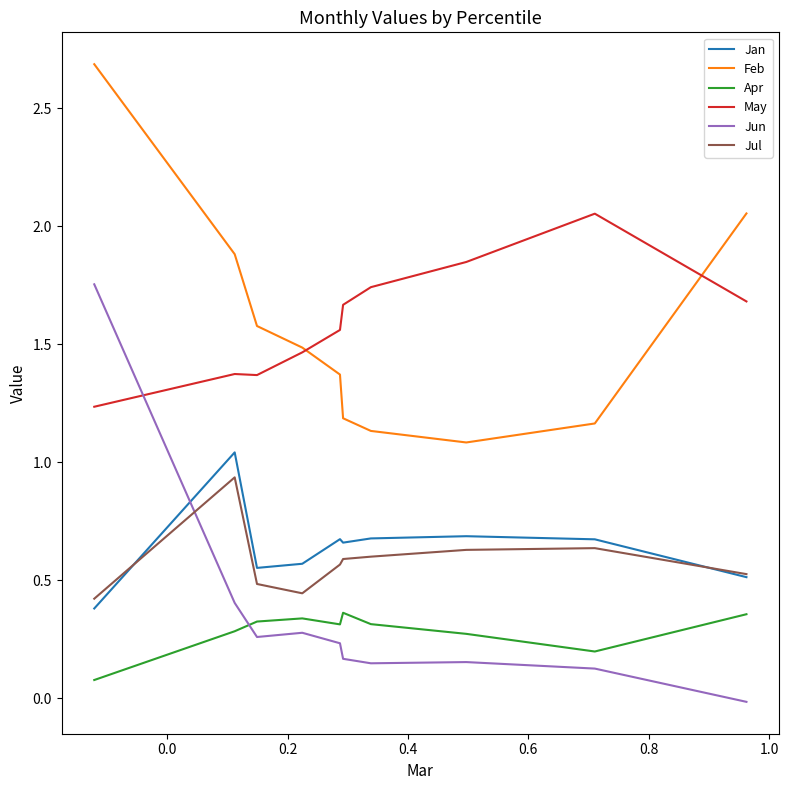

Which series has the widest spread of values?

Jun